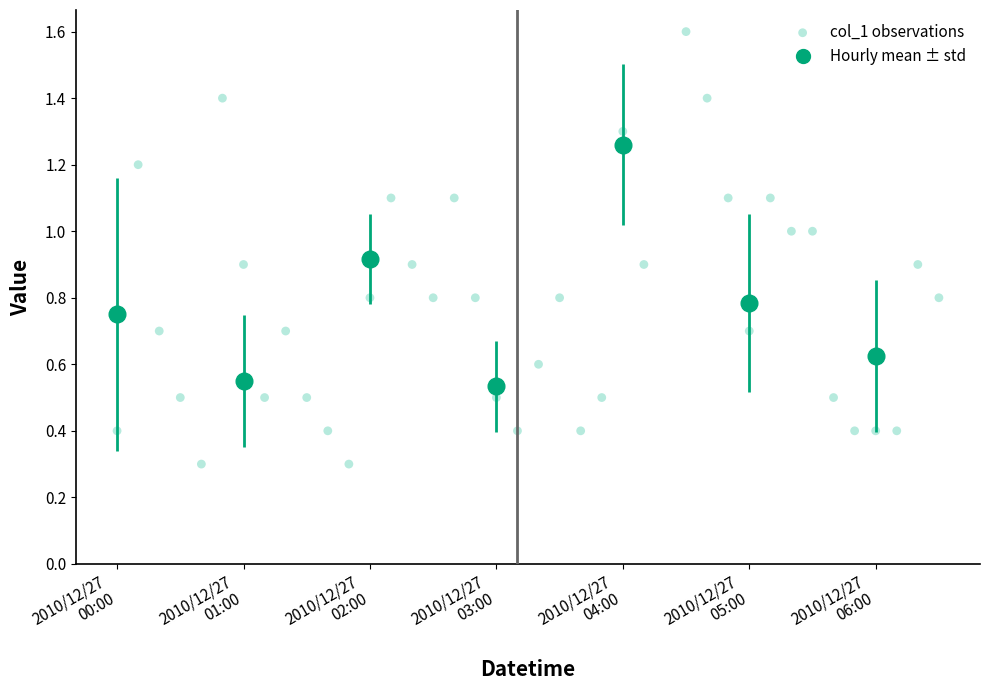

What is the range of Y values (max minus min)?

1.3